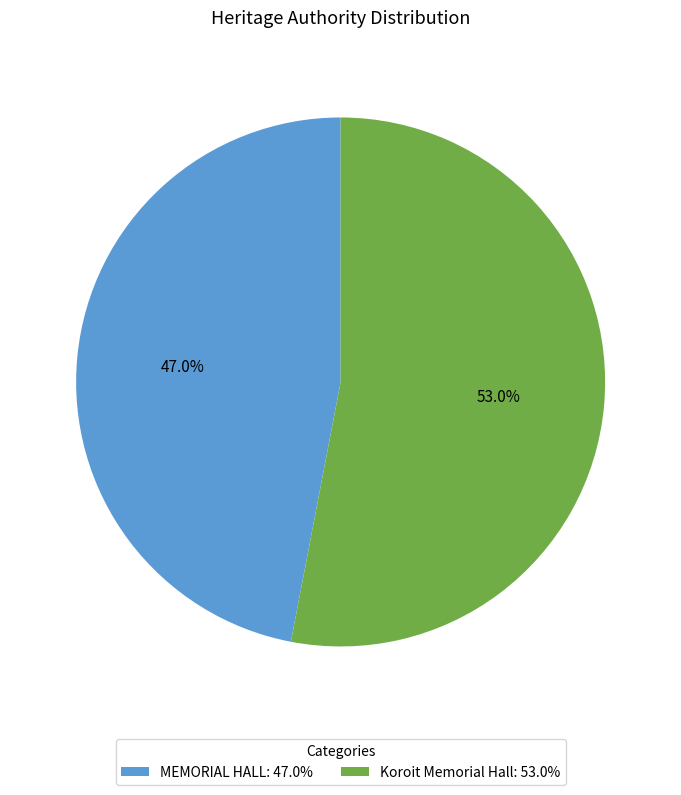

What is the largest slice in the pie chart?

Koroit Memorial Hall